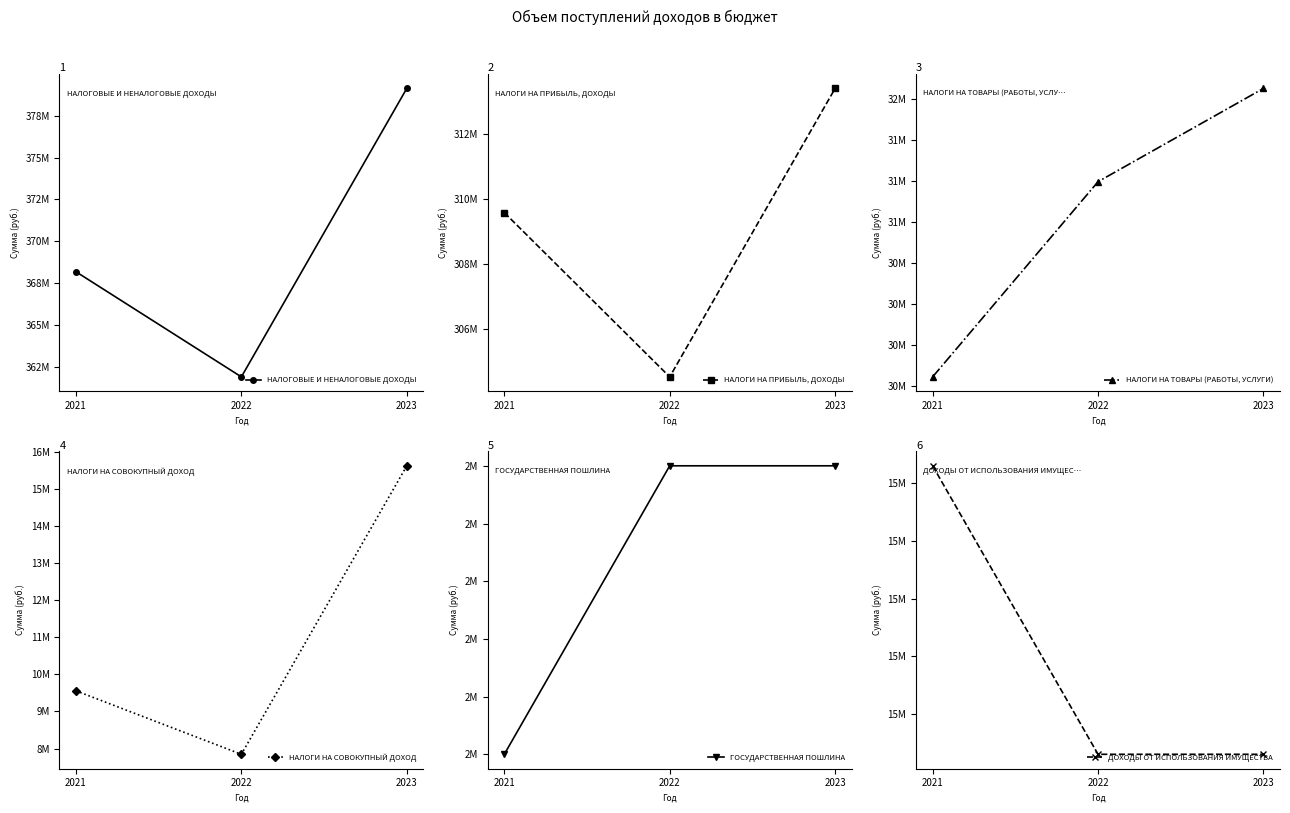

What is the smallest value displayed?

2055000